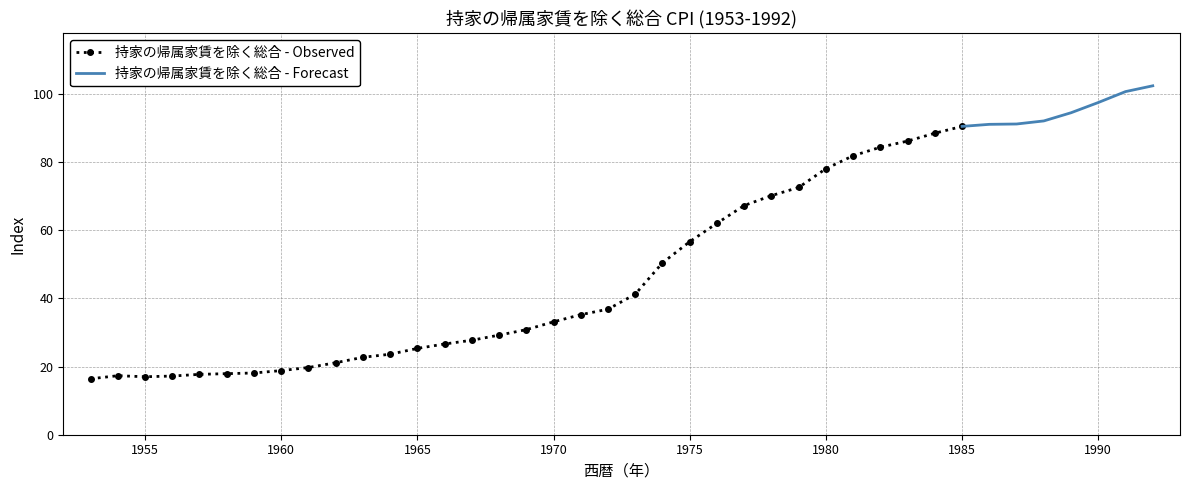

How many lines are shown in the chart?

1